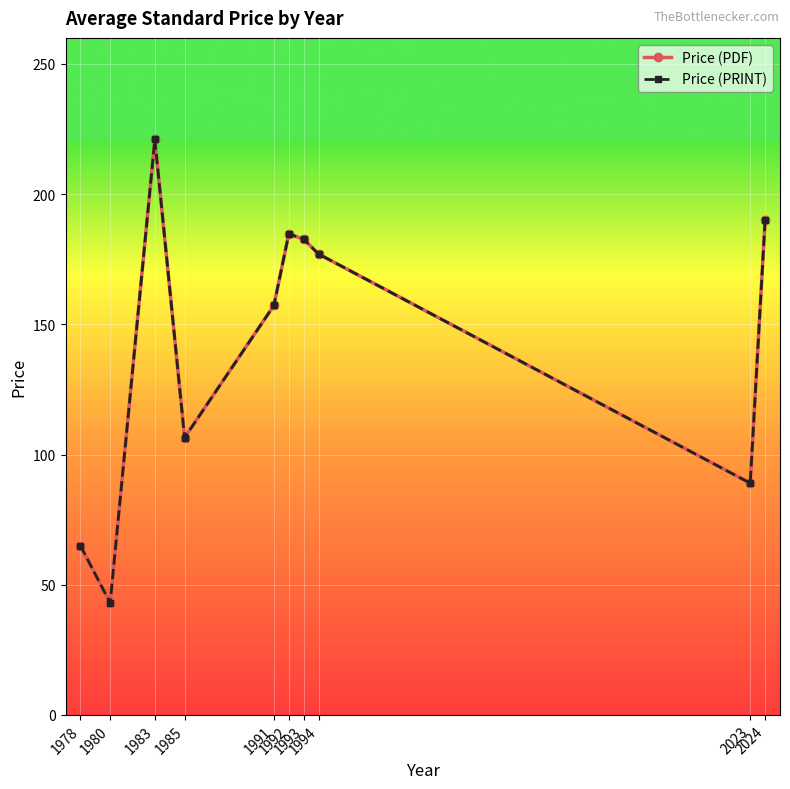

Rank the categories by Price (PDF) value from highest to lowest.

1983, 2024, 1992, 1993, 1994, 1991, 1985, 2023, 1978, 1980